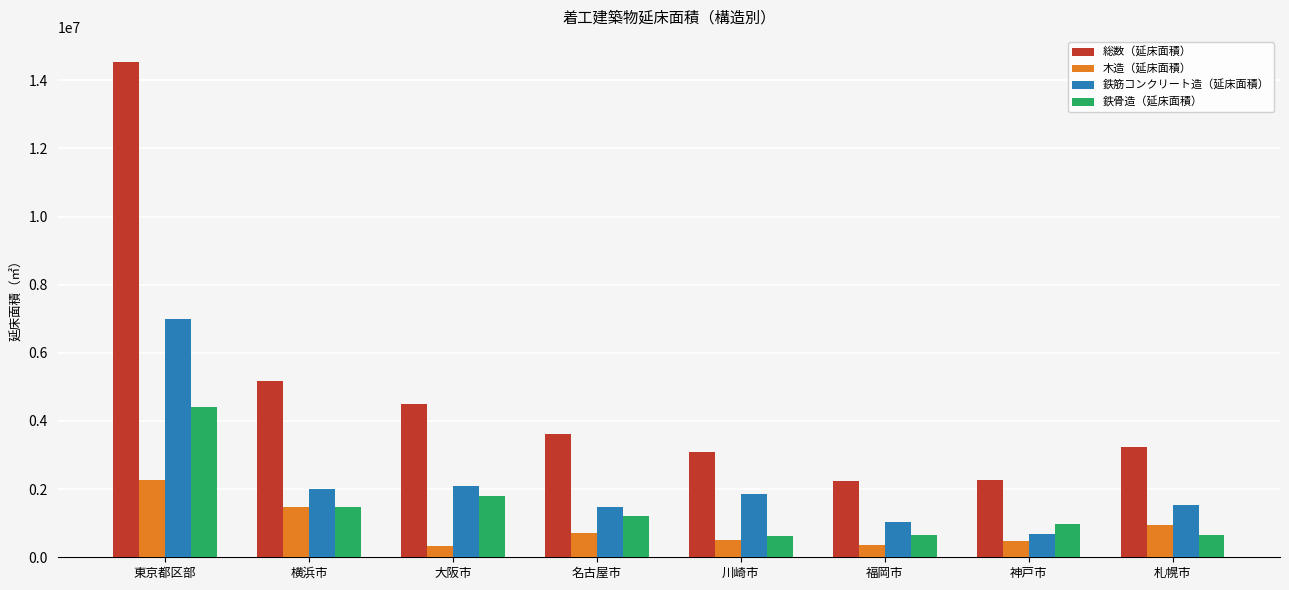

At which label is 総数（延床面積） closest to 8396556?

横浜市